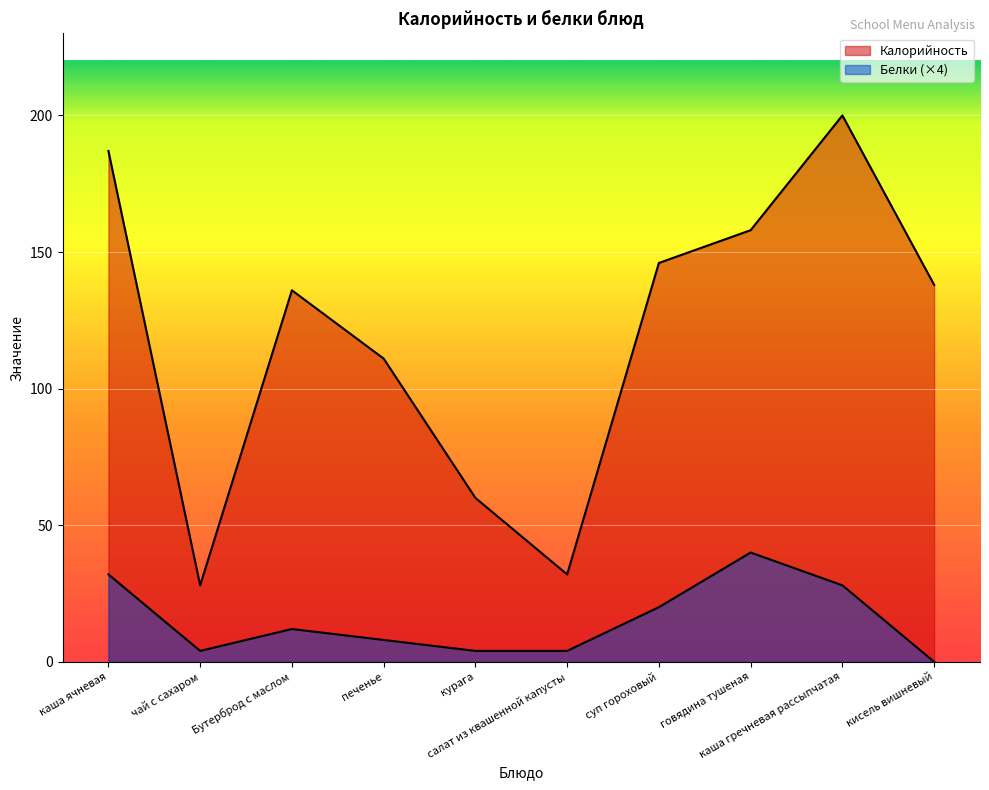

What is the value of the Калорийность point at the 1st from the left?

187